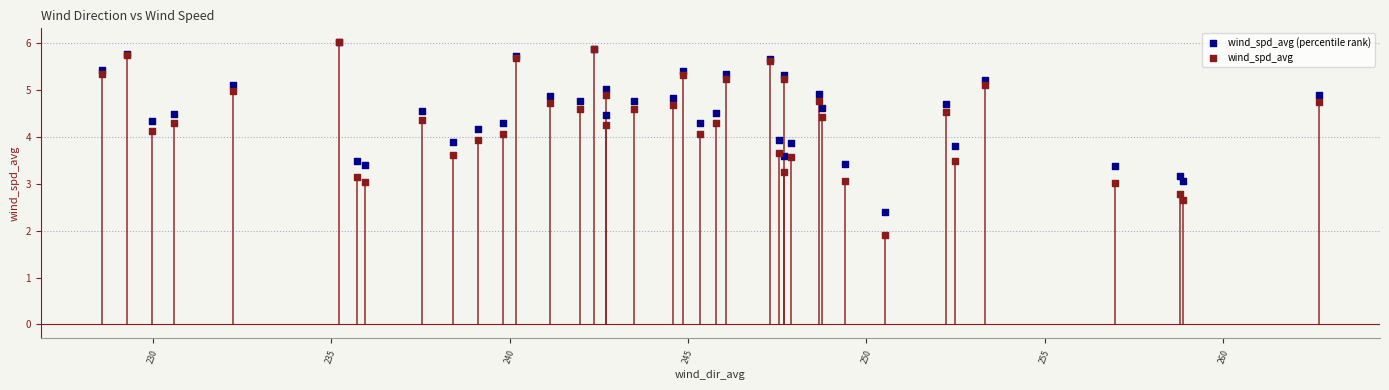

Which series contains the lowest Y value?

wind_spd_avg